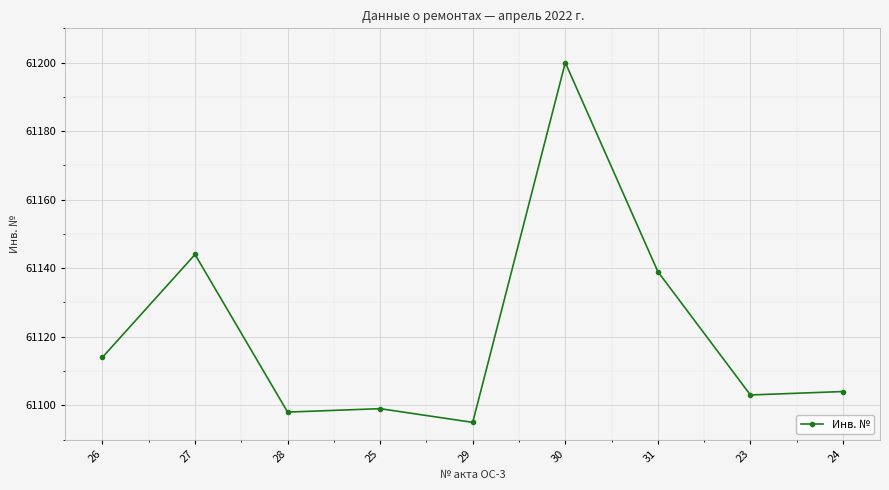

Rank the categories by value from highest to lowest.

30, 27, 31, 26, 24, 23, 25, 28, 29